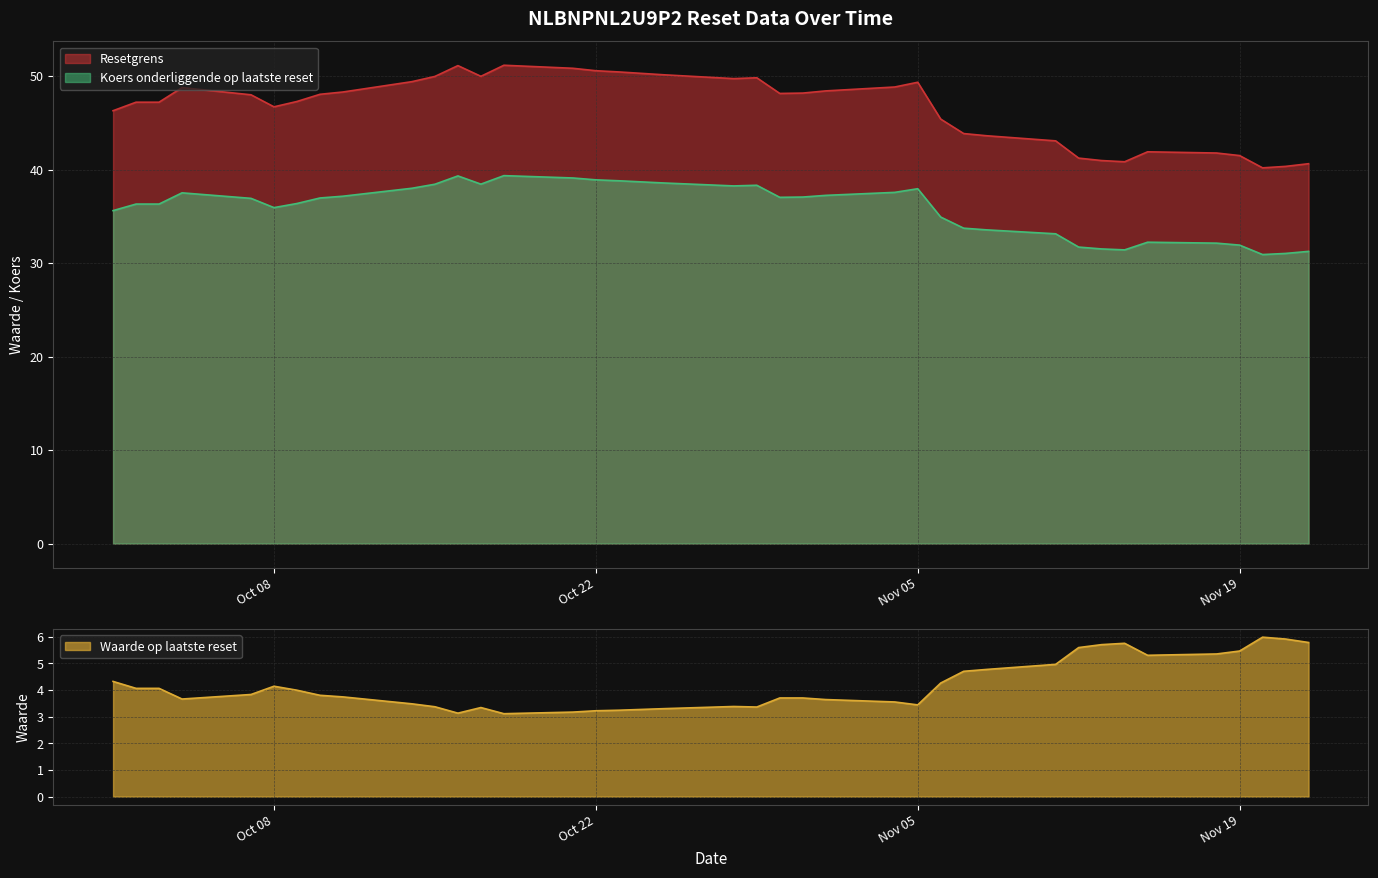

Which category has the highest value in the Waarde op laatste reset series?

2024-11-20